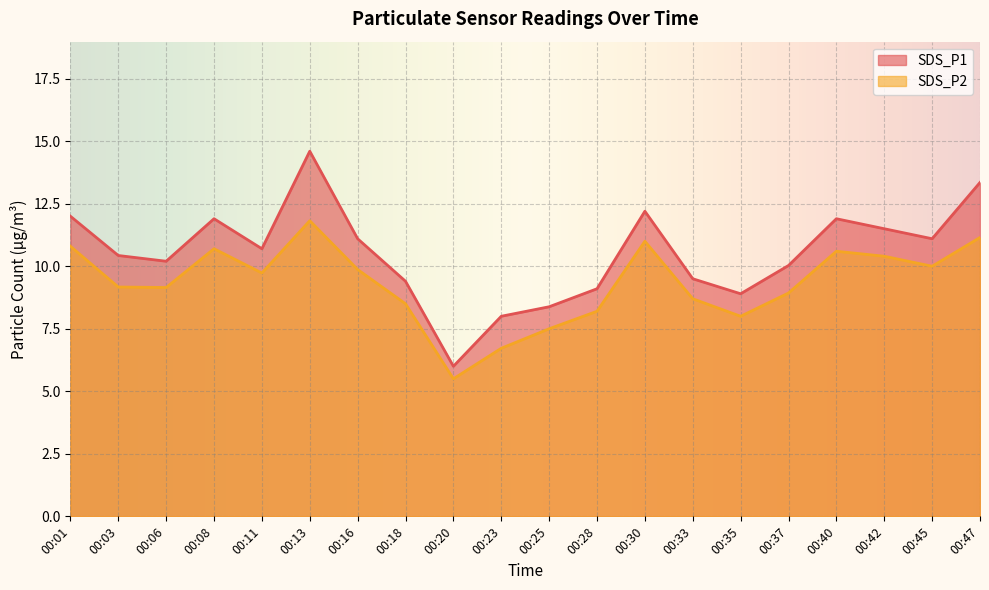

Where is the first local maximum for SDS_P2?

00:08